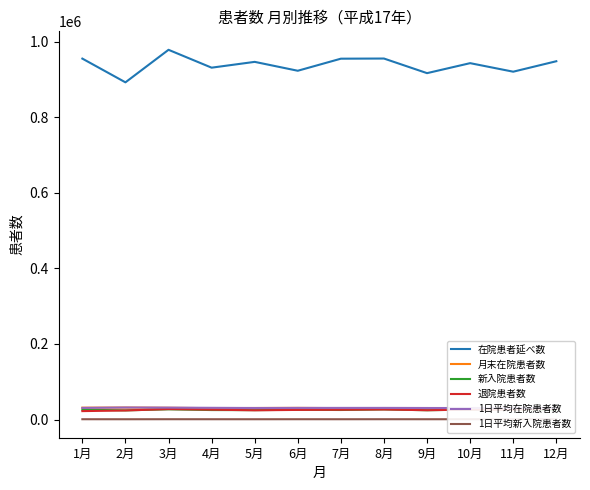

True or false: 新入院患者数 has a value of 9017.8 at 6月.

False